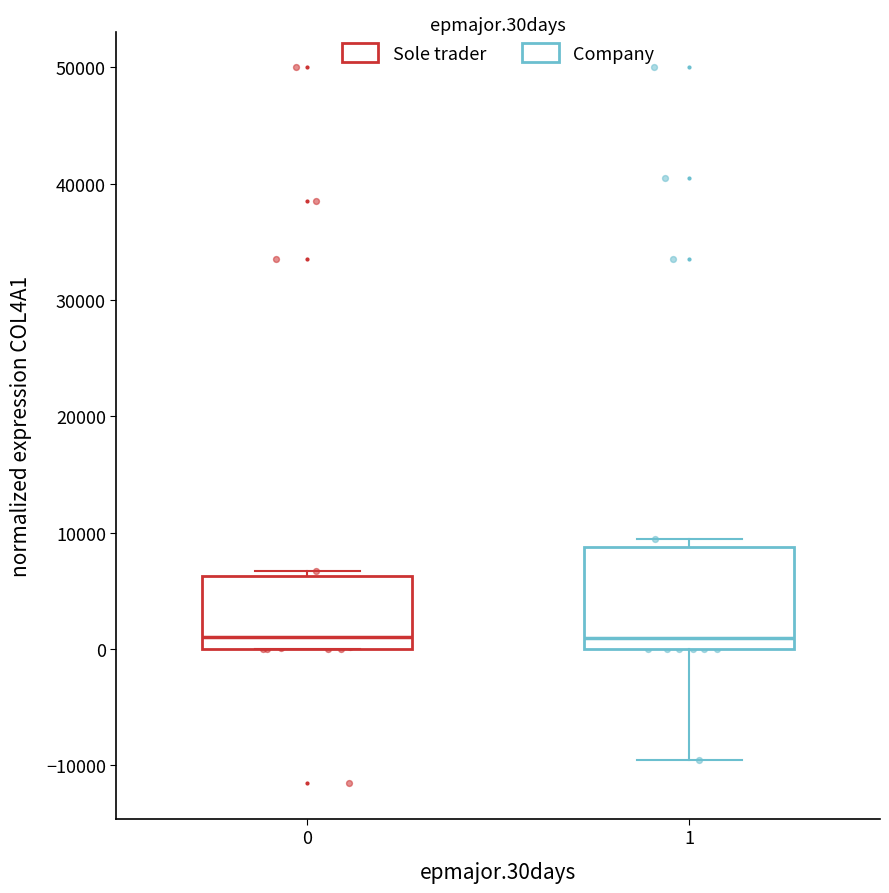

Comparing the boxes themselves (not the whiskers), which one is the tallest?

1